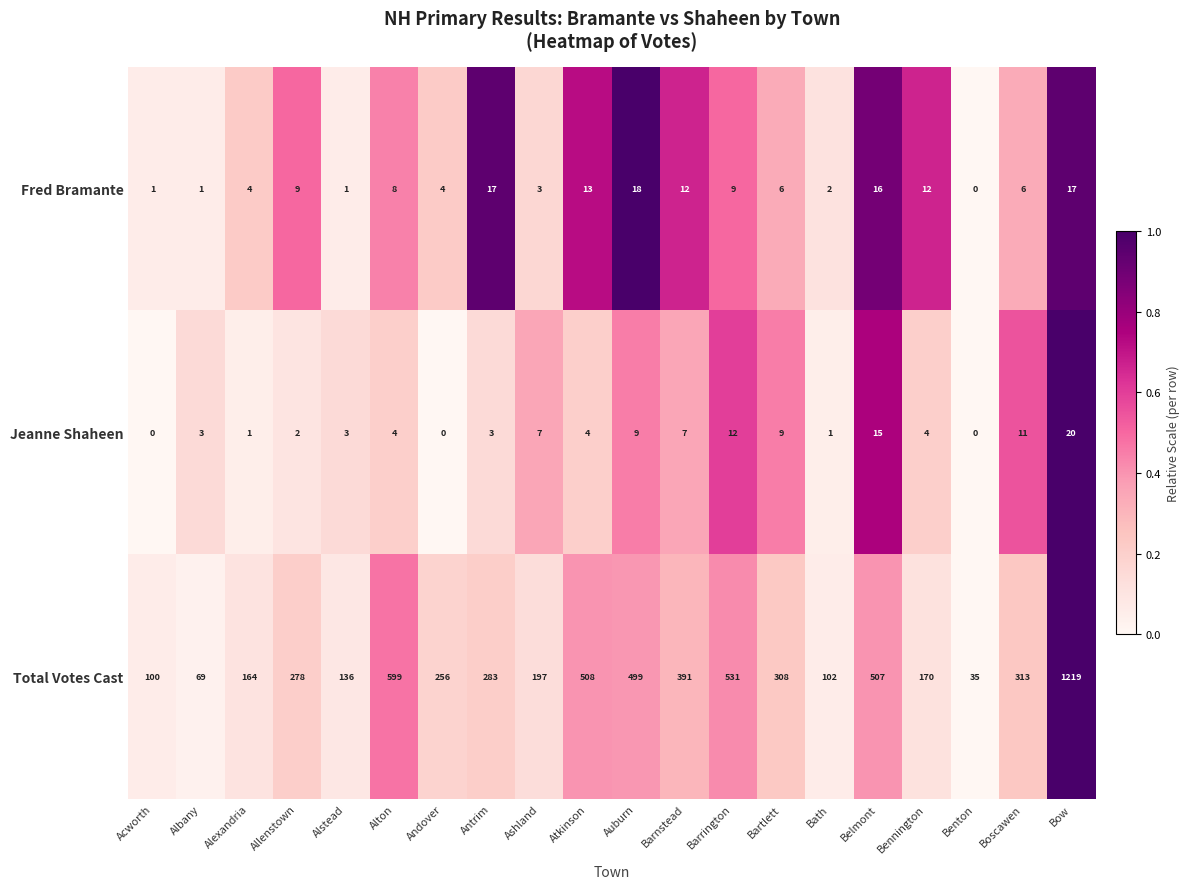

Which series has the largest range (max minus min)?

Total Votes Cast